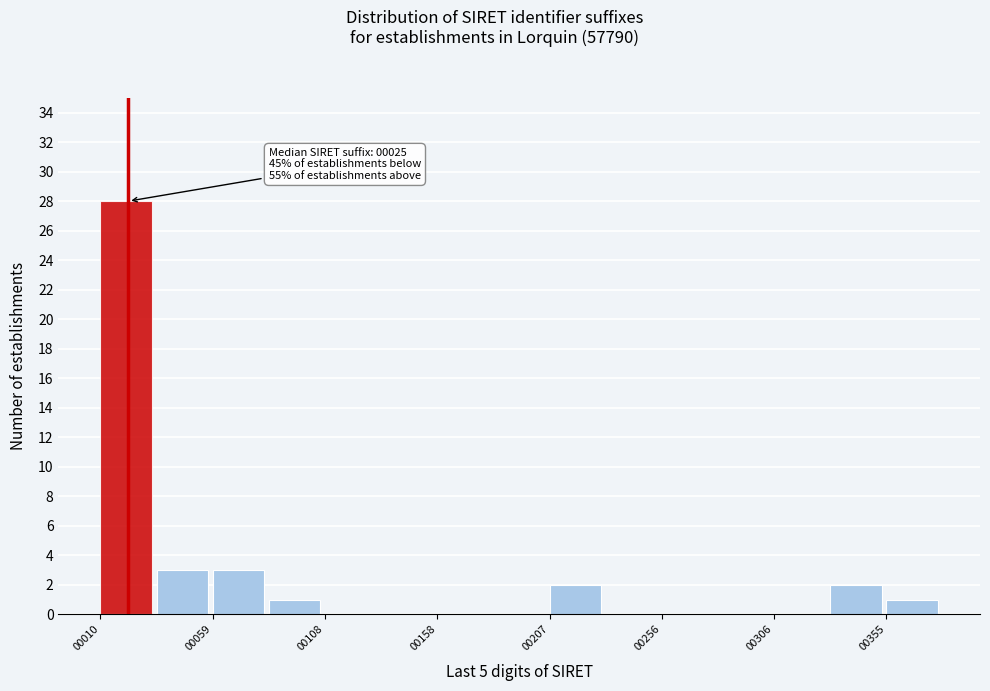

Which range on the x-axis has the tallest bar?

10 to 35